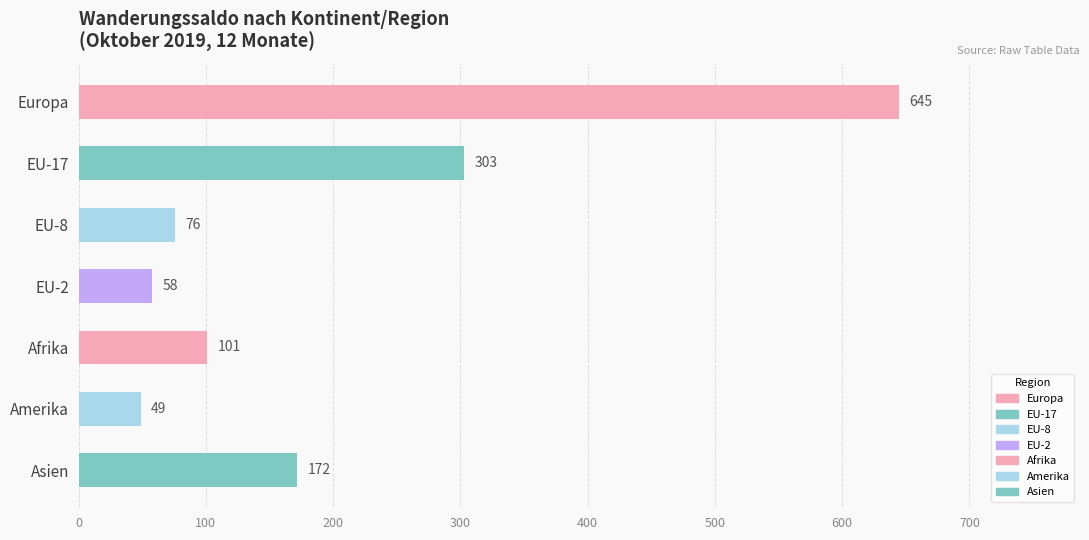

Which label corresponds to the smallest value in the chart?

Amerika